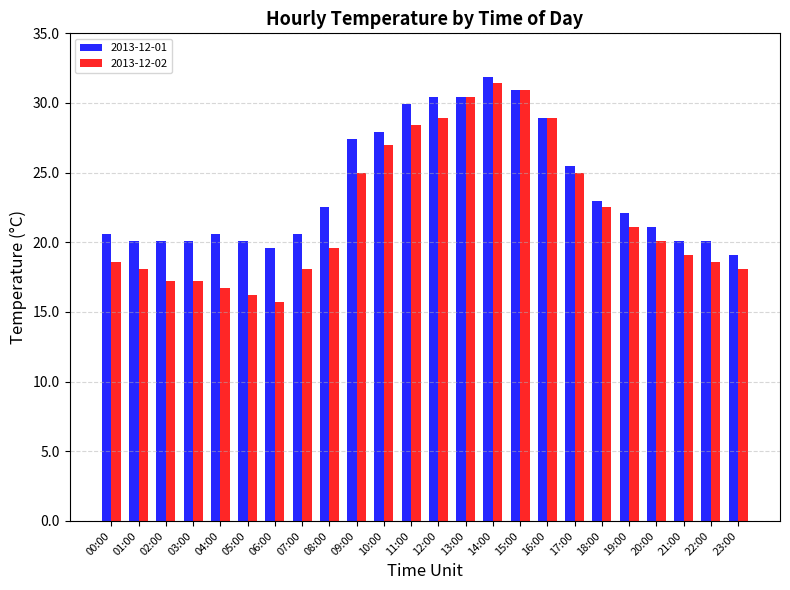

What is the difference between the maximum and minimum values in the 2013-12-02 series?

15.7